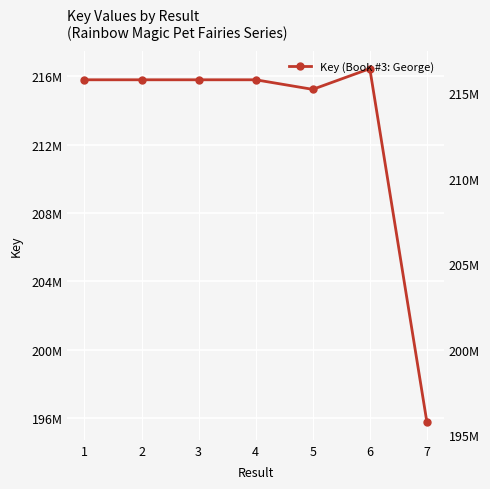

Which has a higher value, 5 or 4?

4